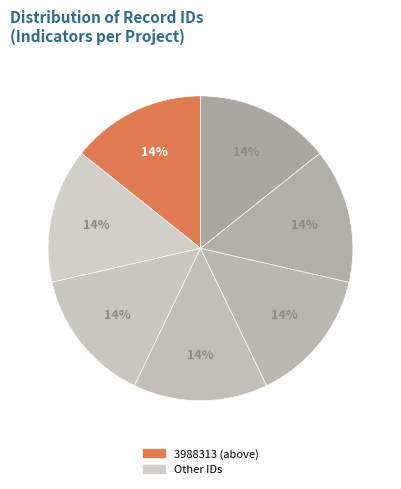

How many segments does this pie chart have?

7